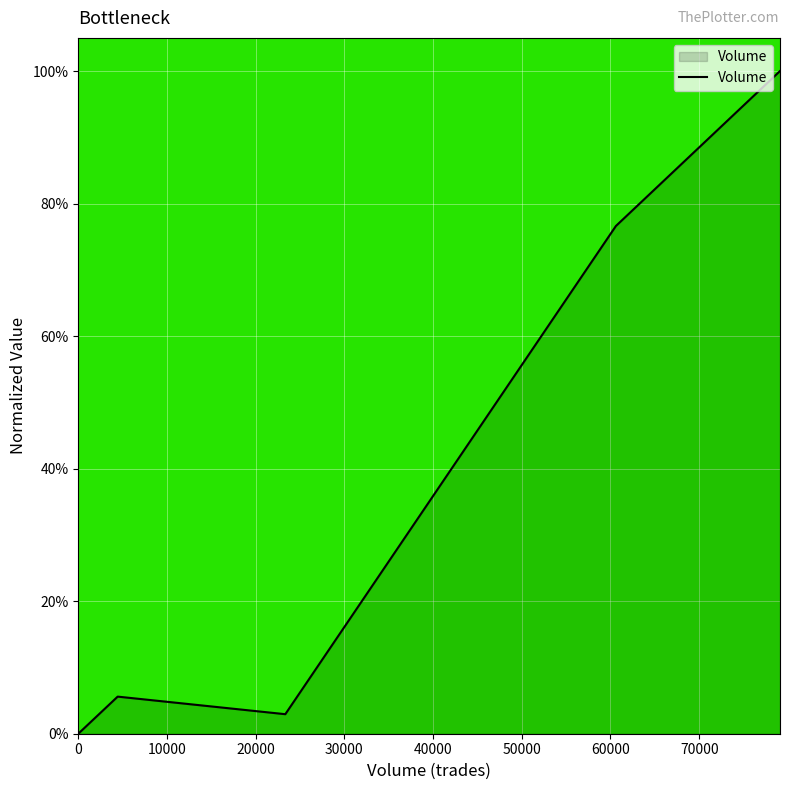

What is the difference between the maximum and minimum values?

1.0